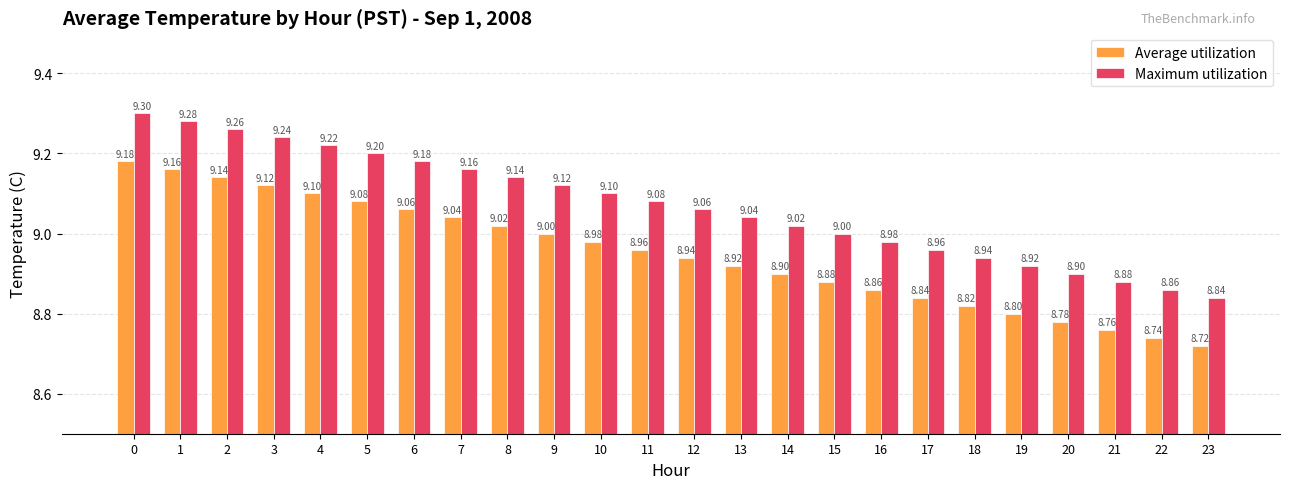

Which series has the largest total across all categories?

Maximum utilization